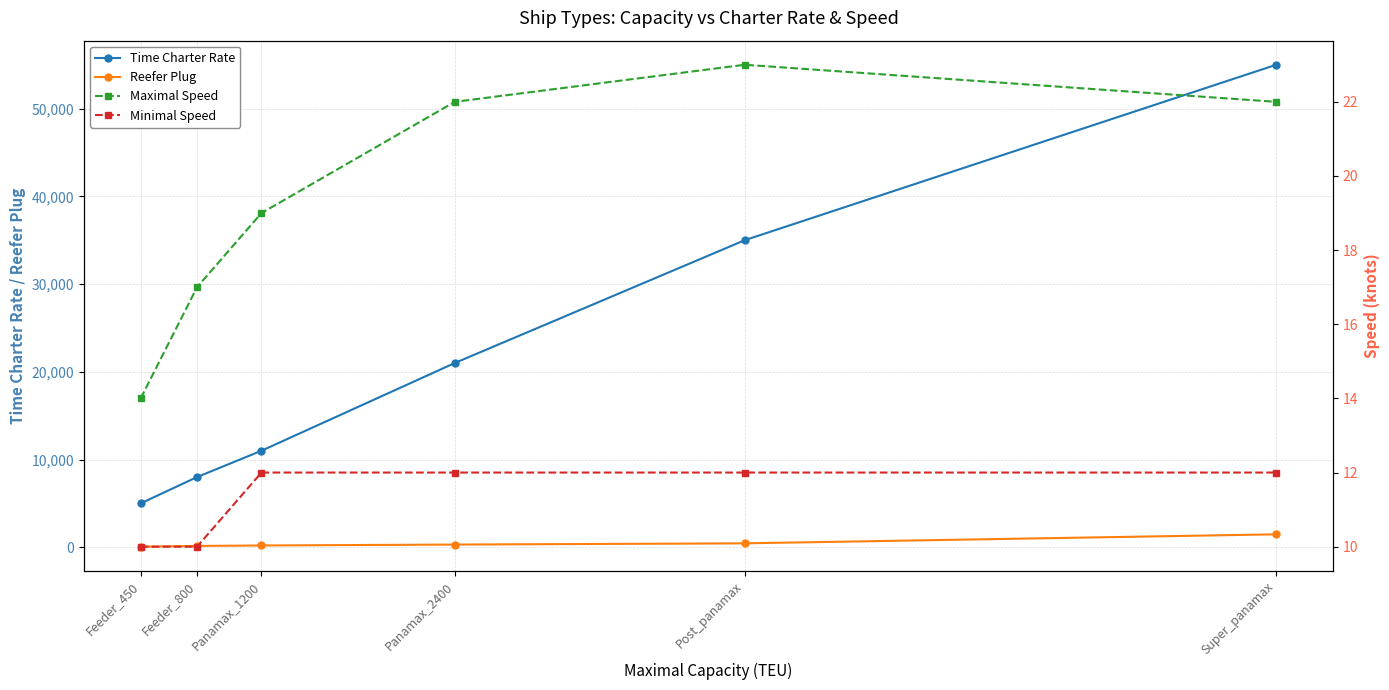

Is the value of Minimal Speed at Feeder_800 greater than the value of Maximal Speed at Feeder_450?

No